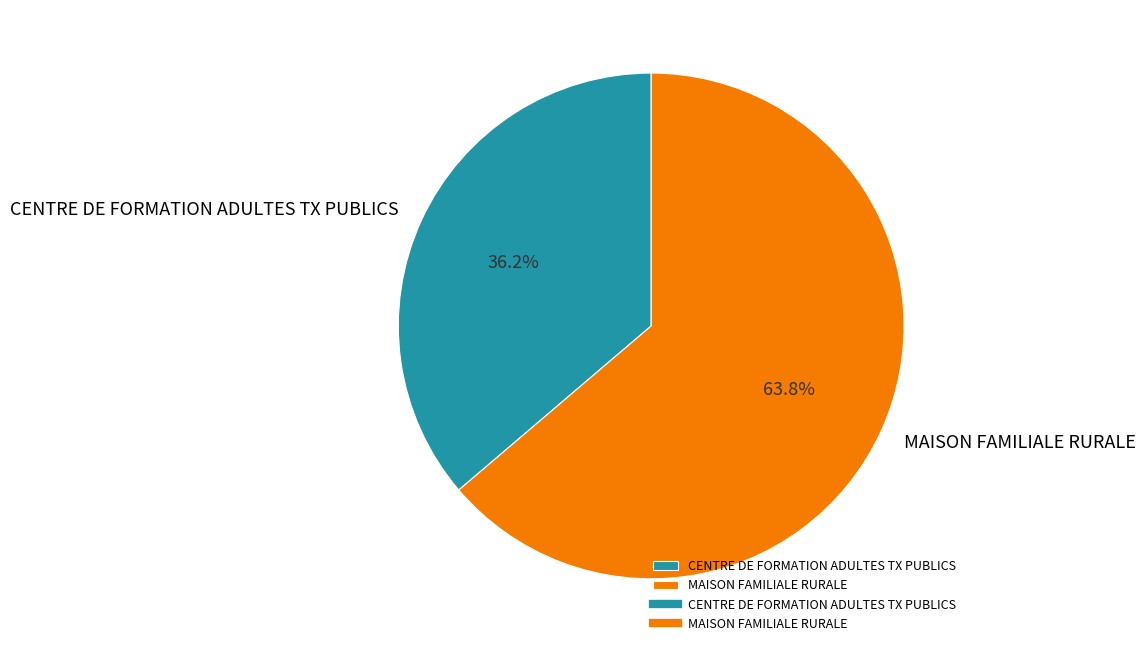

Is it true that MAISON FAMILIALE RURALE is 52% of the pie?

False